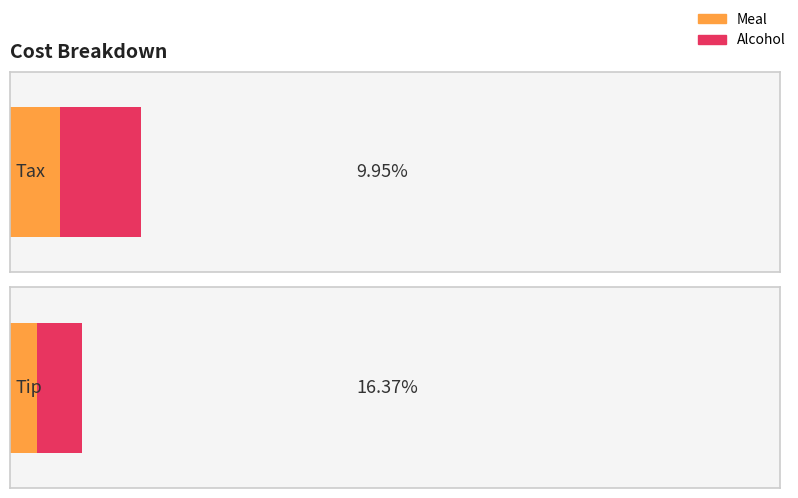

List the series in order of their peak value, lowest first.

Meal, Alcohol